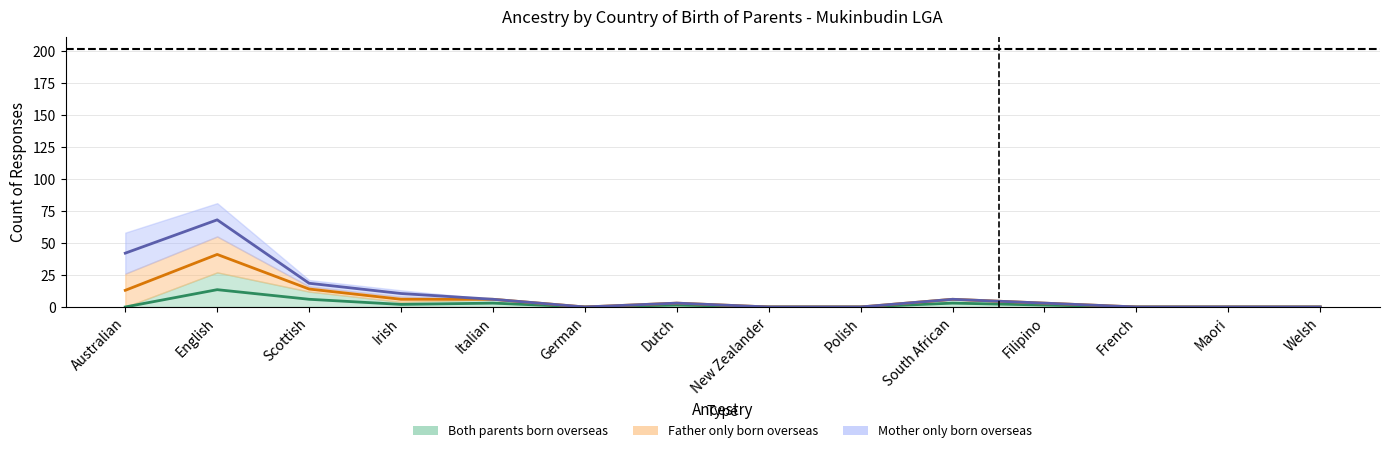

What is the label of the 2nd point from the left?

English